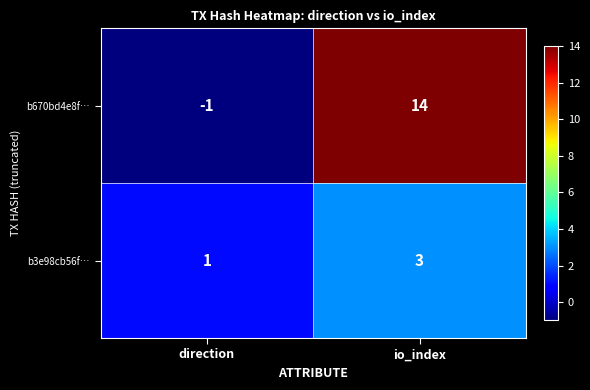

What is the sum of all b3e98cb56f… values?

4